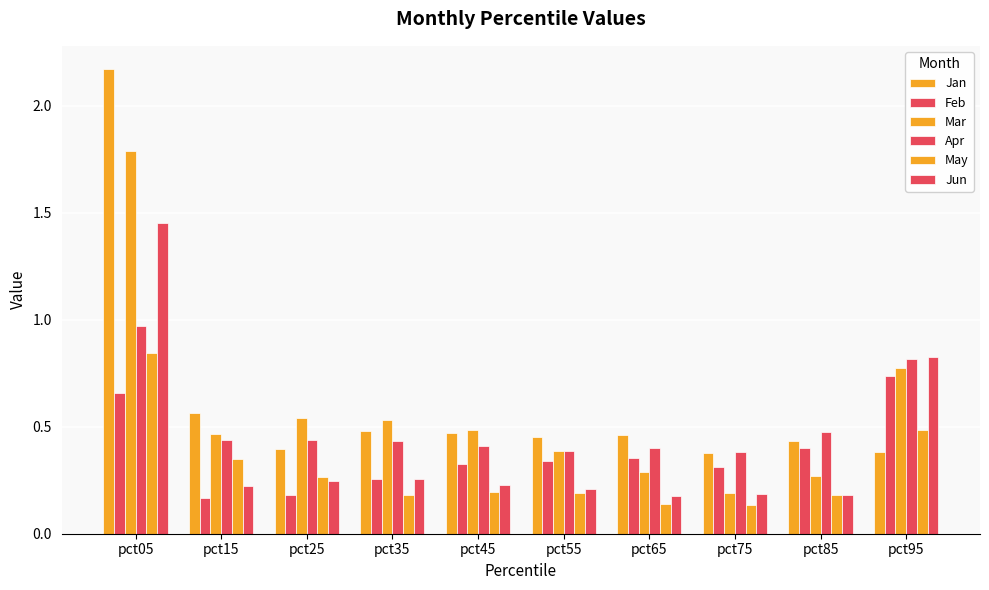

Reading left to right, what are all the values shown in this chart?

Jan: pct05=2.2	pct15=0.6	pct25=0.4	pct35=0.5	pct45=0.5	pct55=0.5	pct65=0.5	pct75=0.4	pct85=0.4	pct95=0.4
Feb: pct05=0.7	pct15=0.2	pct25=0.2	pct35=0.3	pct45=0.3	pct55=0.3	pct65=0.4	pct75=0.3	pct85=0.4	pct95=0.7
Mar: pct05=1.8	pct15=0.5	pct25=0.5	pct35=0.5	pct45=0.5	pct55=0.4	pct65=0.3	pct75=0.2	pct85=0.3	pct95=0.8
Apr: pct05=1.0	pct15=0.4	pct25=0.4	pct35=0.4	pct45=0.4	pct55=0.4	pct65=0.4	pct75=0.4	pct85=0.5	pct95=0.8
May: pct05=0.8	pct15=0.3	pct25=0.3	pct35=0.2	pct45=0.2	pct55=0.2	pct65=0.1	pct75=0.1	pct85=0.2	pct95=0.5
Jun: pct05=1.5	pct15=0.2	pct25=0.2	pct35=0.3	pct45=0.2	pct55=0.2	pct65=0.2	pct75=0.2	pct85=0.2	pct95=0.8